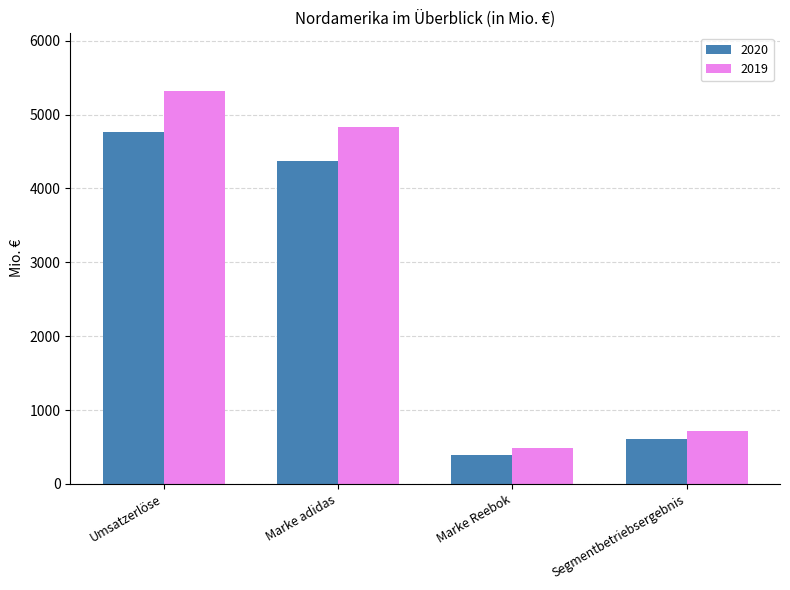

What is the difference between the highest and lowest values at Umsatzerlöse?

551